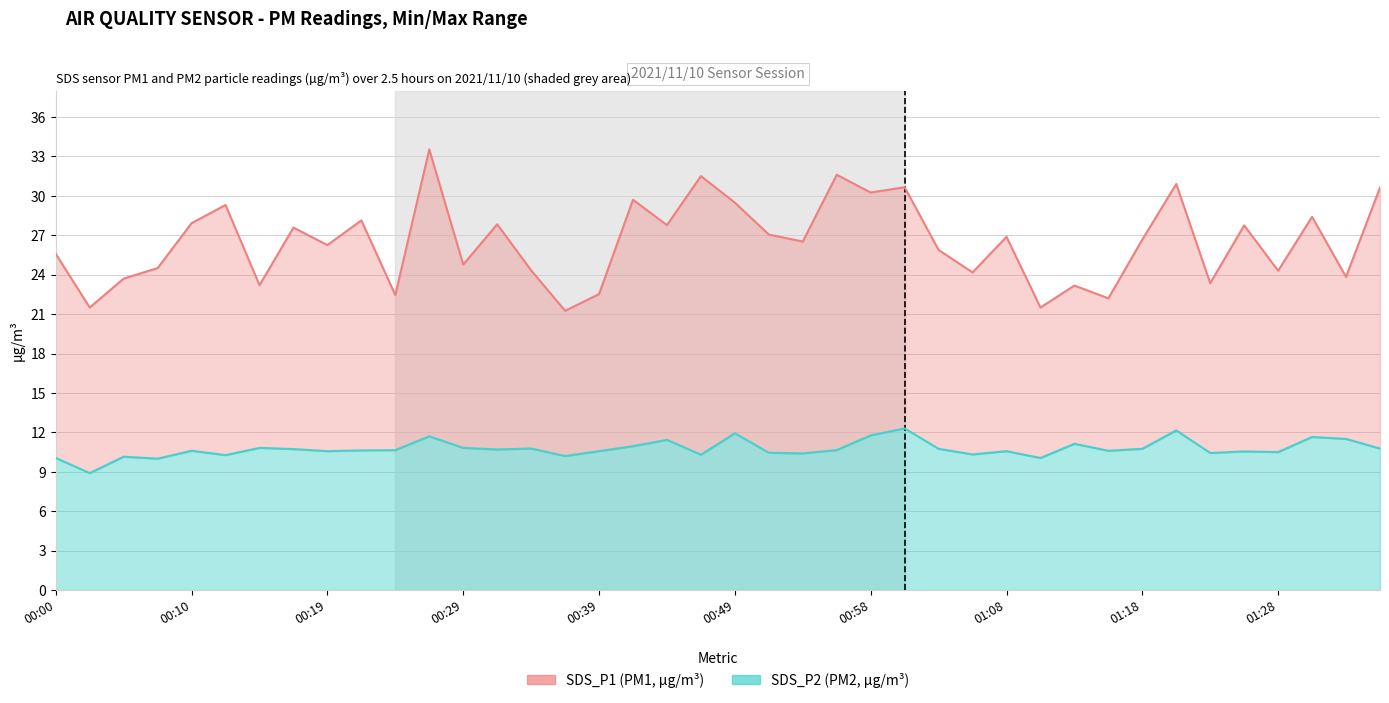

What is the smallest value displayed?

8.9